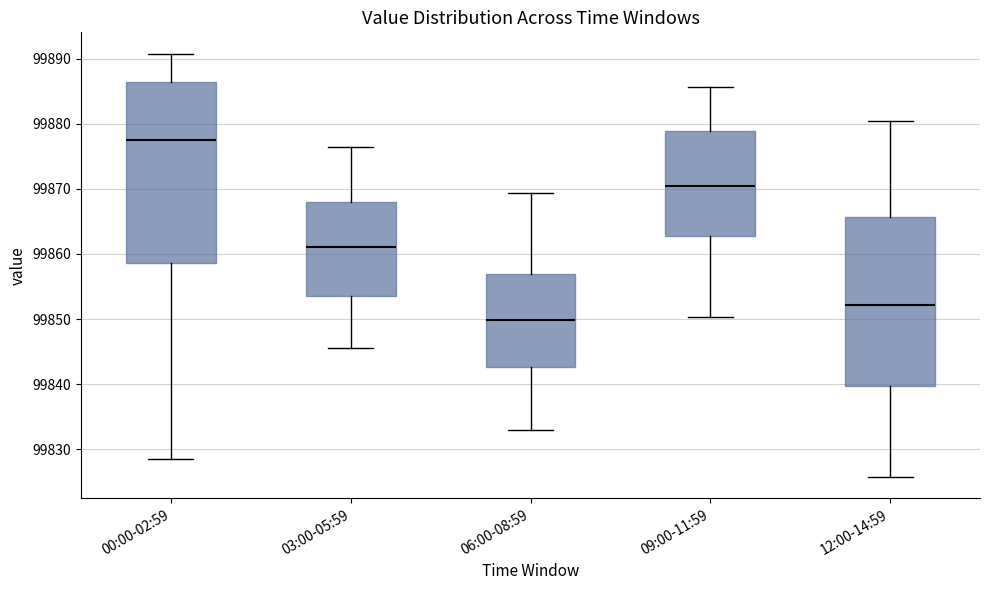

Reading left to right, read every box against the y-axis: the position of its median line, the range the box covers, and the ends of its whiskers. The values are not printed on the chart, so give them approximately, as read against the axis.

00:00-02:59: median 99877, box 99859 to 99886, whiskers 99829 to 99891
03:00-05:59: median 99861, box 99853 to 99868, whiskers 99846 to 99876
06:00-08:59: median 99850, box 99843 to 99857, whiskers 99833 to 99869
09:00-11:59: median 99870, box 99863 to 99879, whiskers 99850 to 99886
12:00-14:59: median 99852, box 99840 to 99866, whiskers 99826 to 99880